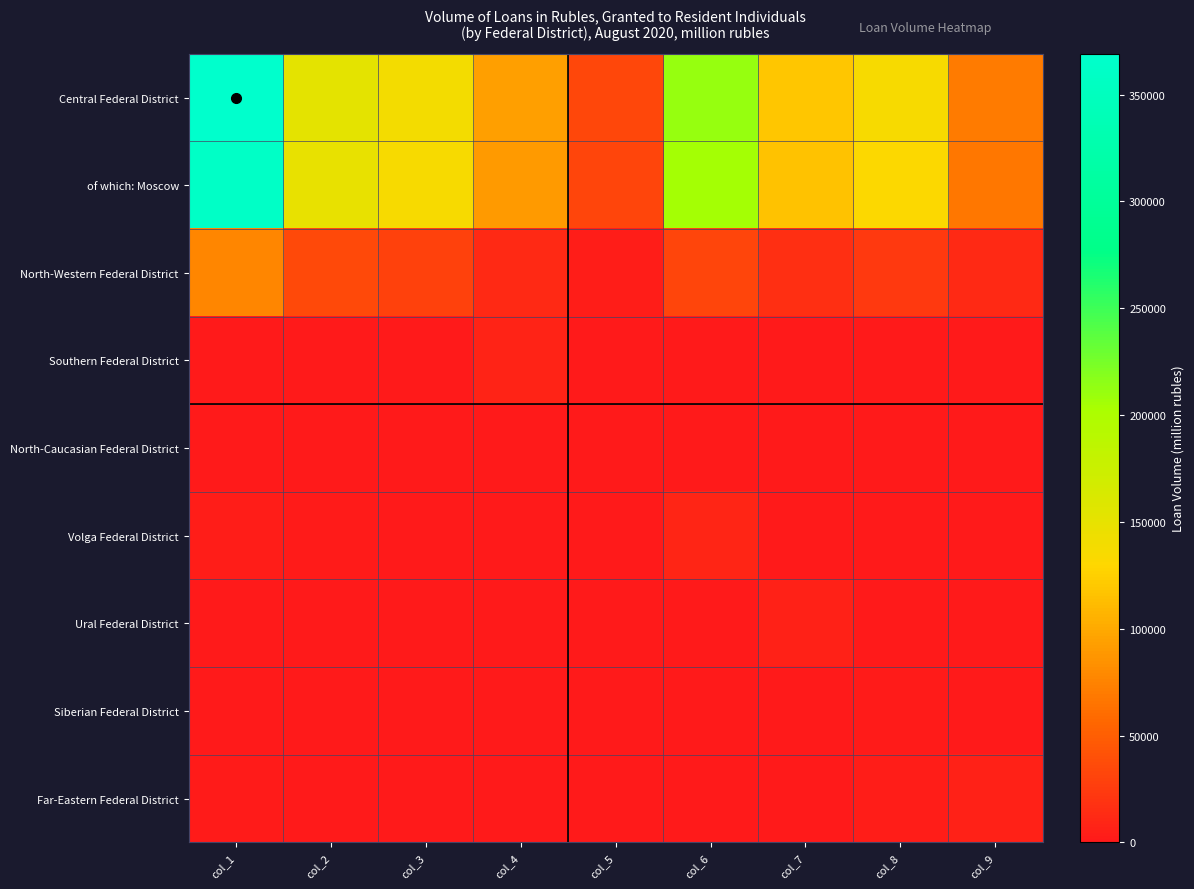

At which category is the sum across all series the highest?

col_1